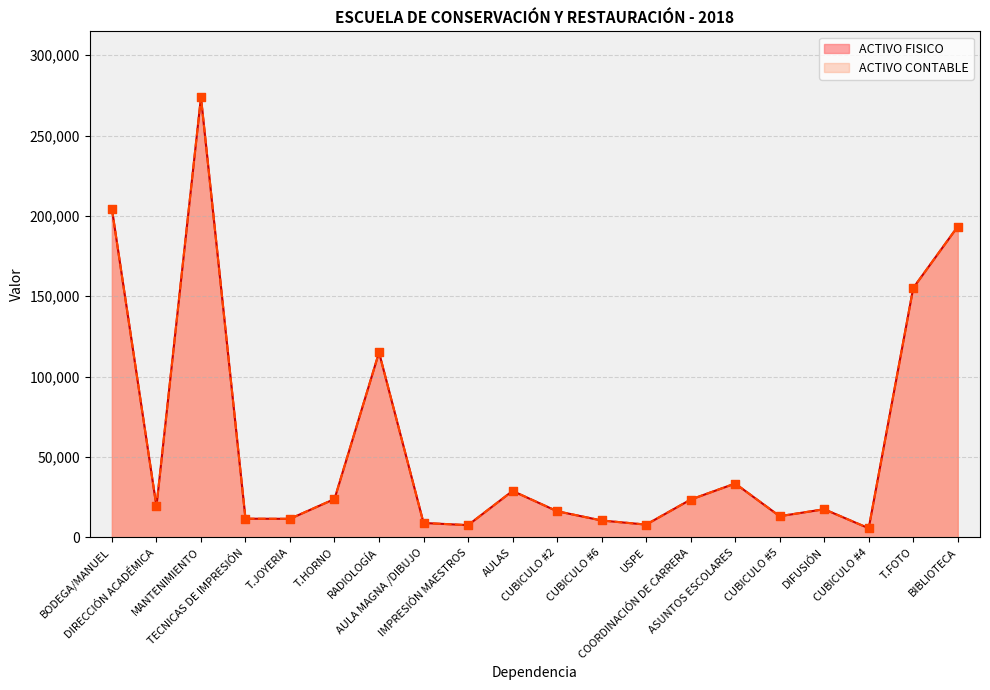

At how many categories does at least one series exceed 110939?

5